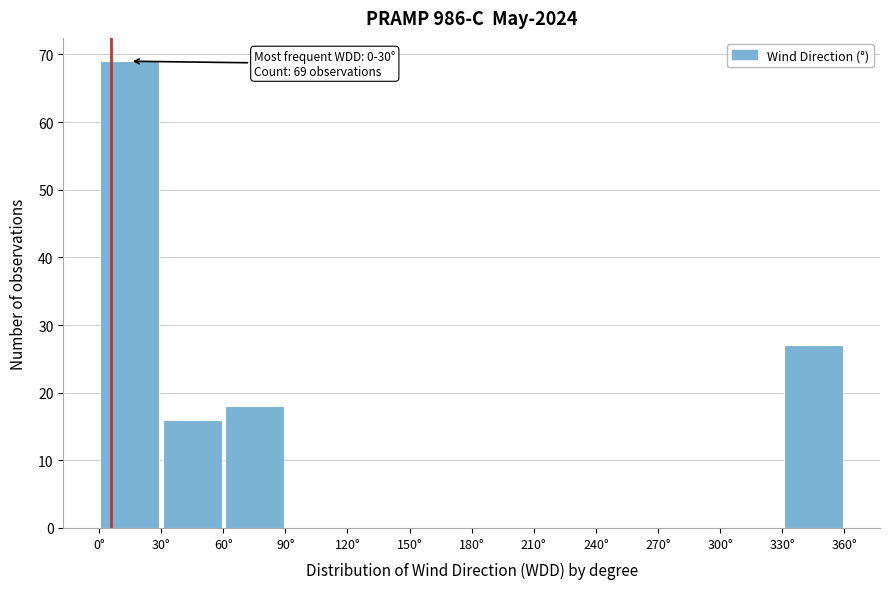

Over which range of the x-axis is the bar tallest?

0 to 30